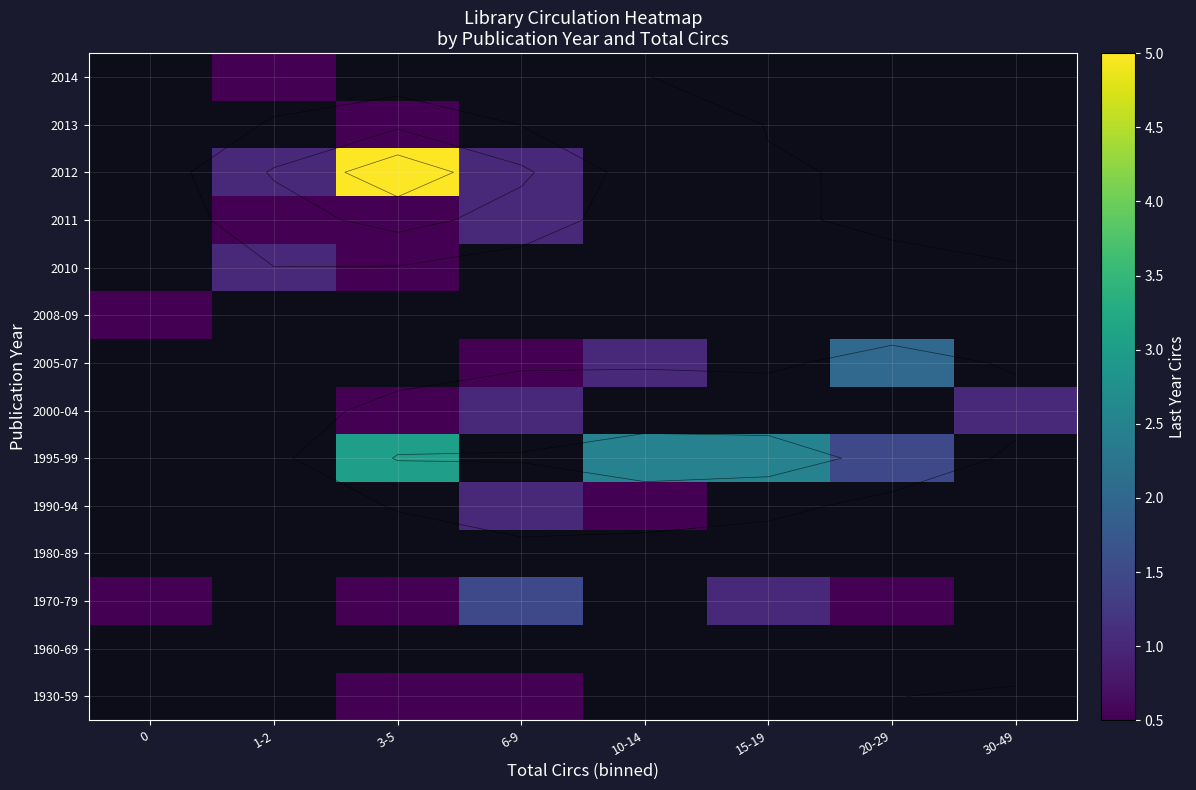

At which label is 1970-79 closest to 1?

15-19